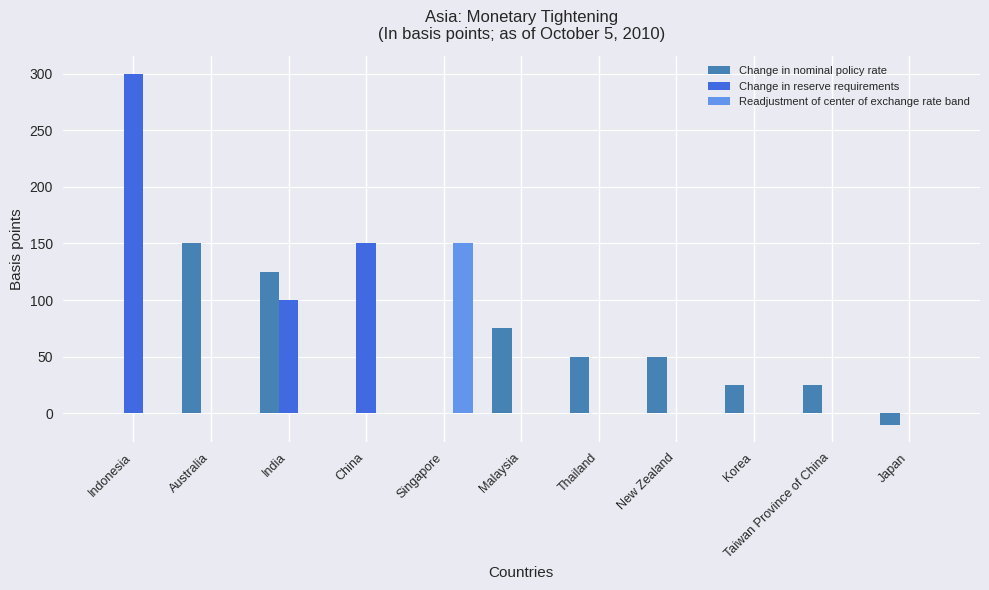

Are the bars grouped side by side (vs. stacked)?

Yes